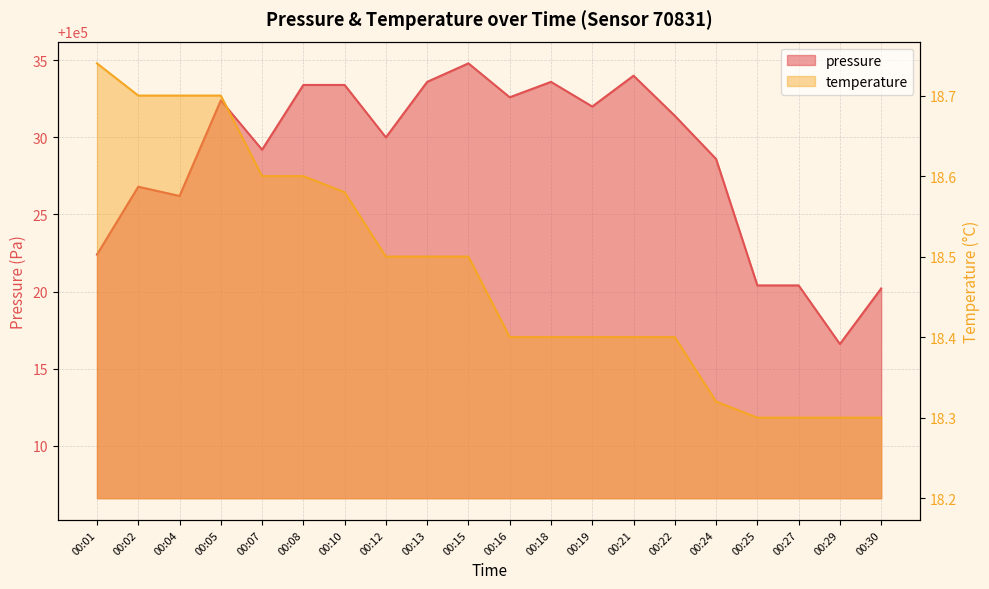

Reading right to left, what are all the values shown in this chart?

pressure: 00:30=100020.2	00:29=100016.6	00:27=100020.4	00:25=100020.4	00:24=100028.6	00:22=100031.4	00:21=100034.0	00:19=100032.0	00:18=100033.6	00:16=100032.6	00:15=100034.8	00:13=100033.6	00:12=100030.0	00:10=100033.4	00:08=100033.4	00:07=100029.2	00:05=100032.4	00:04=100026.2	00:02=100026.8	00:01=100022.4
temperature: 00:30=18.3	00:29=18.3	00:27=18.3	00:25=18.3	00:24=18.3	00:22=18.4	00:21=18.4	00:19=18.4	00:18=18.4	00:16=18.4	00:15=18.5	00:13=18.5	00:12=18.5	00:10=18.6	00:08=18.6	00:07=18.6	00:05=18.7	00:04=18.7	00:02=18.7	00:01=18.7